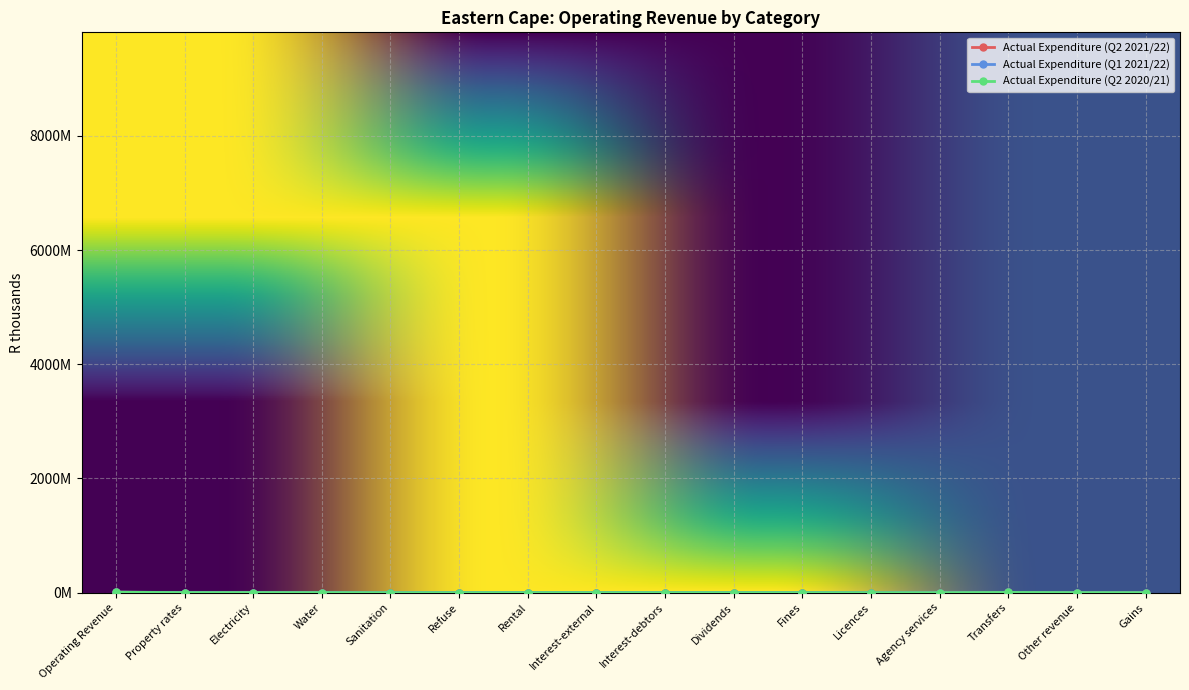

What is the sum of the Actual Expenditure (Q2 2021/22) values at Transfers and Gains?

3424370.5